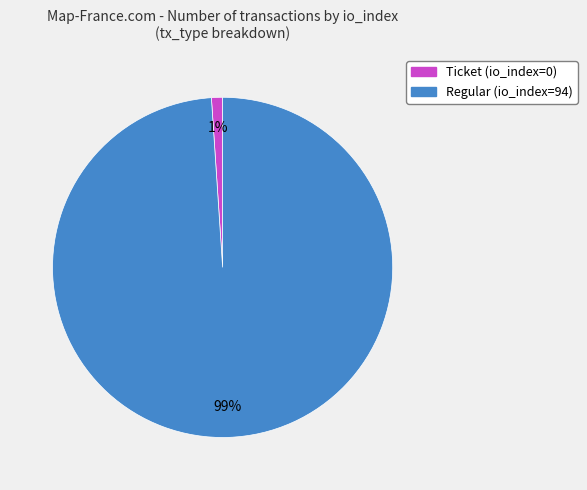

To the nearest percent, what is the average slice percentage?

50%